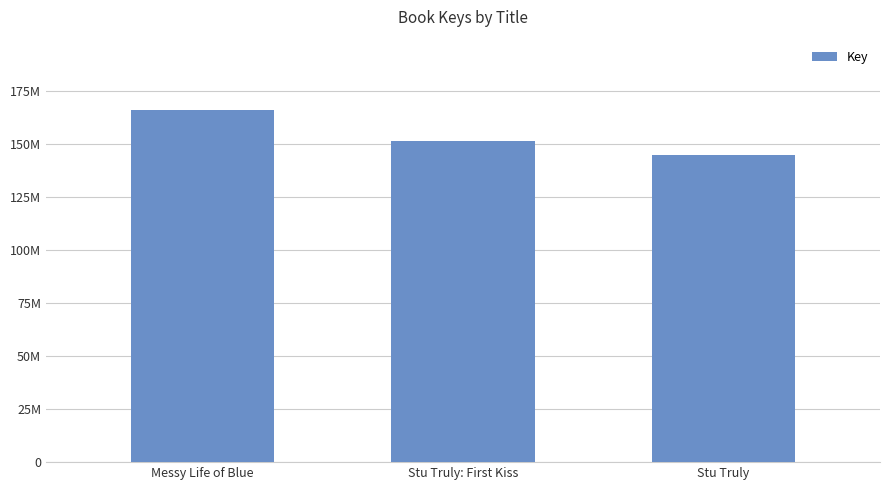

What is the change in value from Stu Truly: First Kiss to Stu Truly?

-6253460